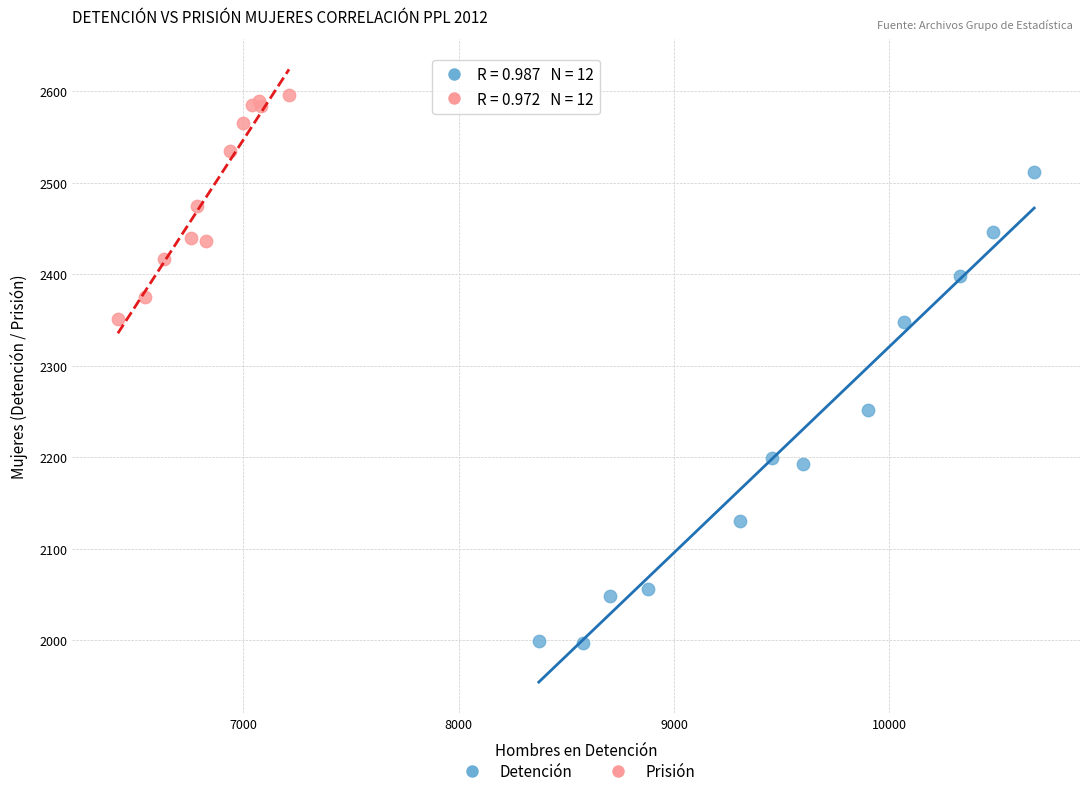

Which series contains the lowest Y value?

Detención